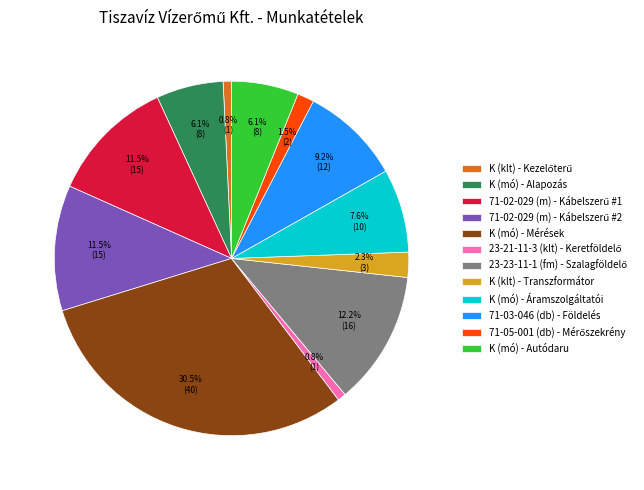

Which category has the biggest portion of the pie?

K (mó) - Mérések